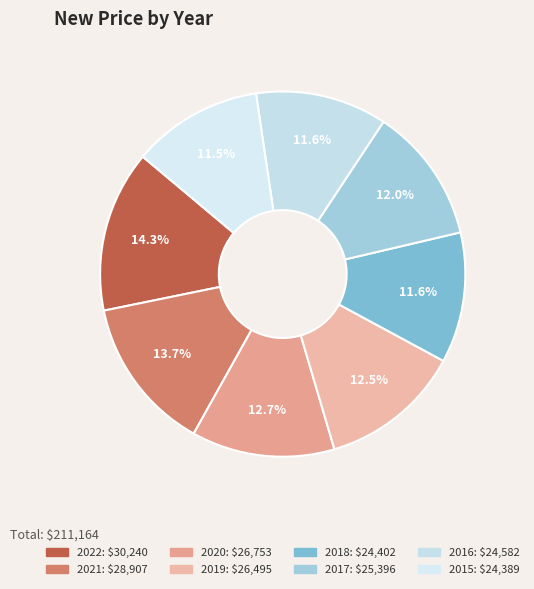

To the nearest percent, what is the difference between the largest and smallest slice percentages?

3%